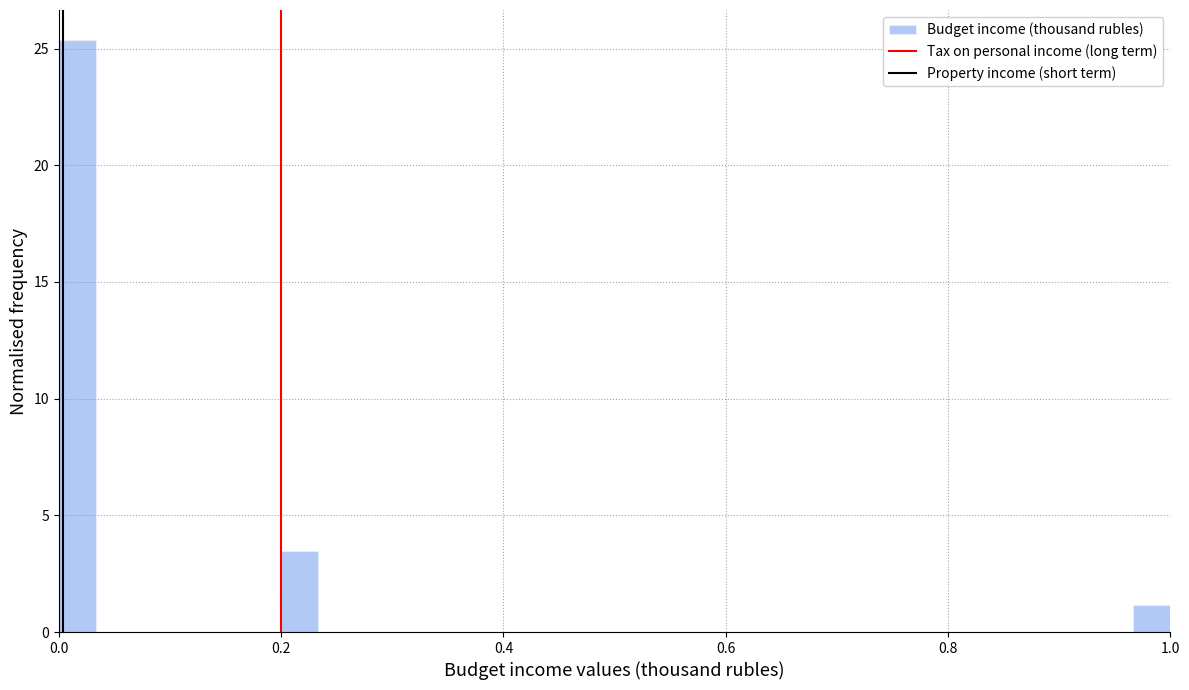

Around what value on the x-axis is the tallest bar? Give the approximate position of its centre, as read against the axis.

0.02